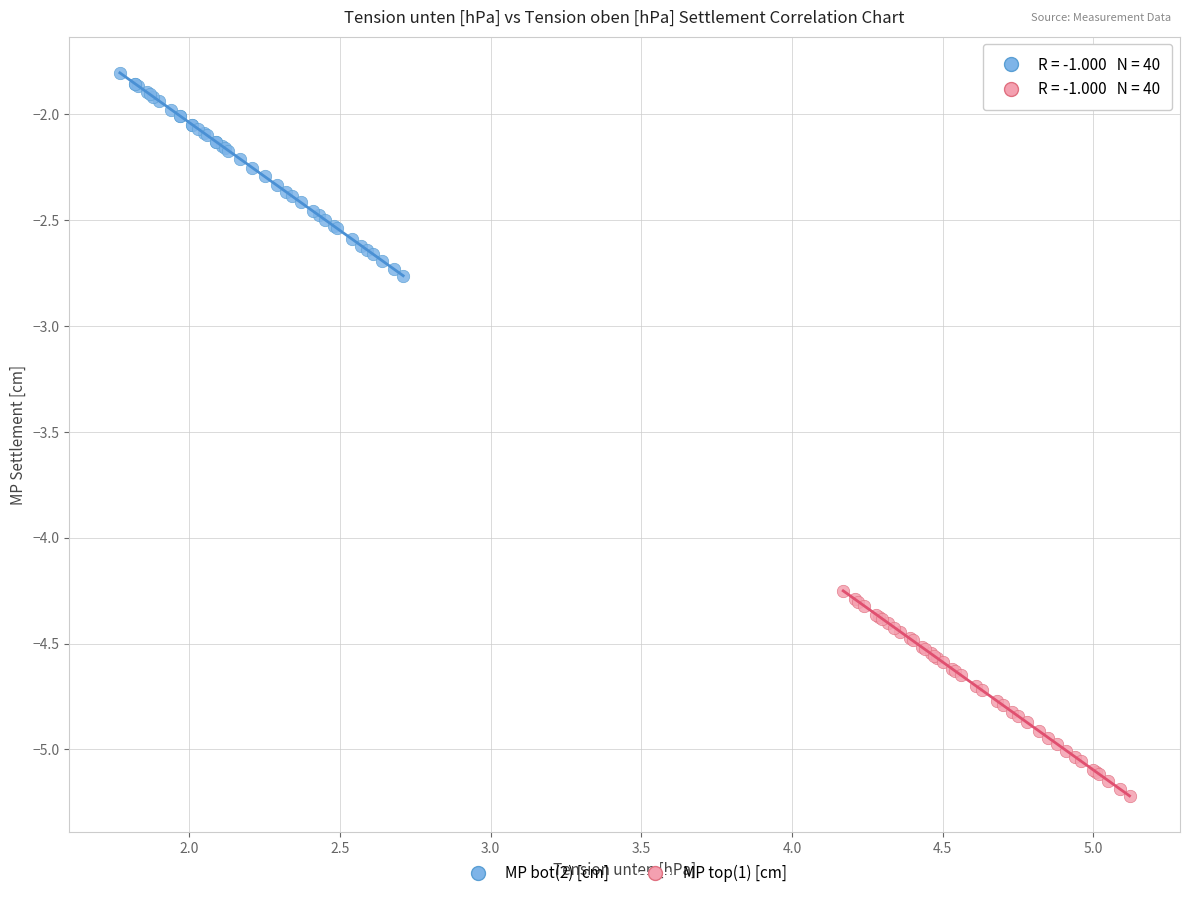

Which series contains the lowest Y value?

MP top(1) [cm]